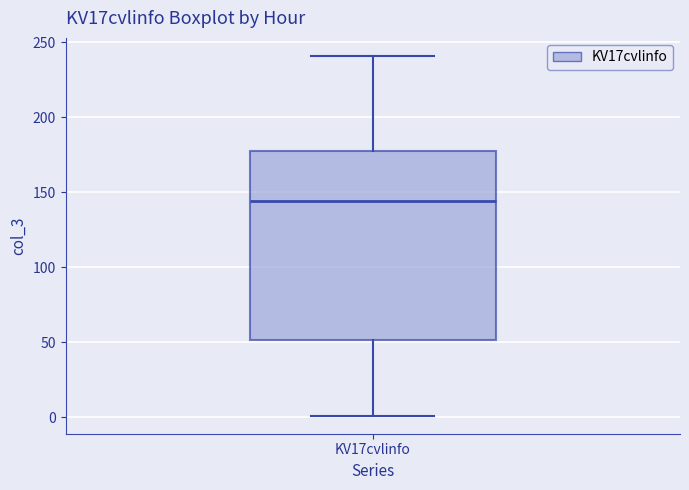

Transcribe this box plot: give where the median line is, the range the box spans, and where the two whiskers end, as read against the y-axis. The values are not printed on the chart, so give them approximately, as read against the axis.

median 145, box 50 to 180, whiskers 0 to 240